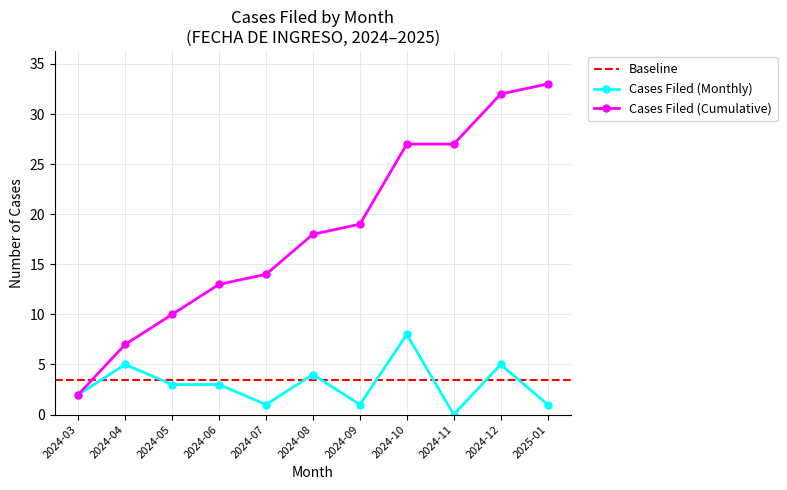

At which label is Cases Filed (Cumulative) closest to 17?

2024-08